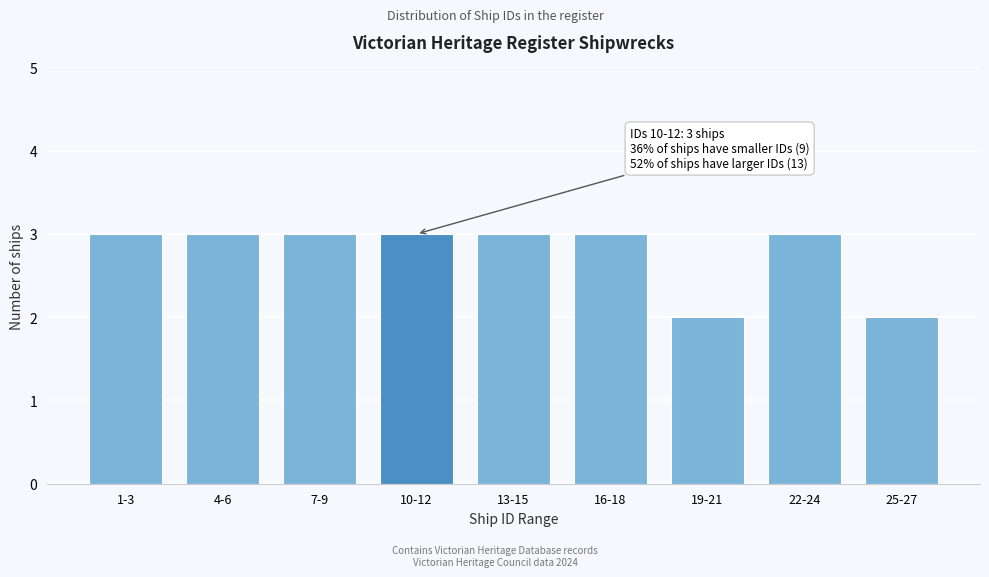

Reading right to left, transcribe all the data shown in this chart.

2	3	2	3	3	3	3	3	3